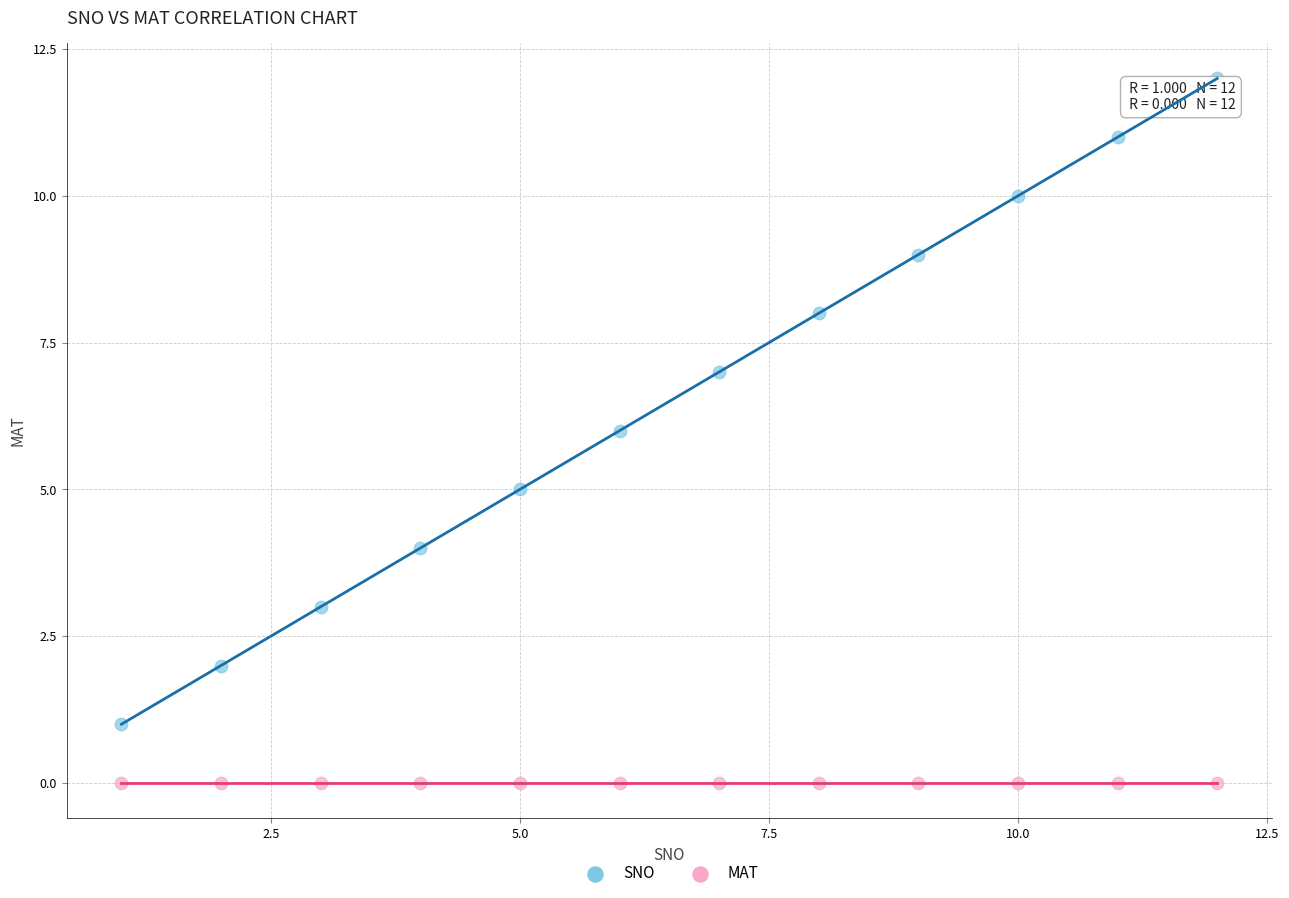

Which series contains the lowest Y value?

MAT